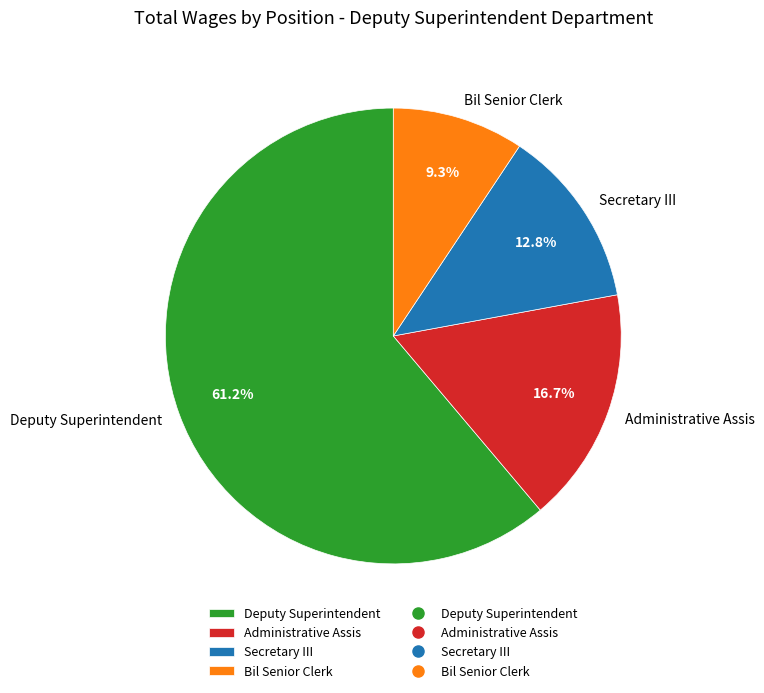

Is the sum of Secretary III and Bil Senior Clerk greater than half?

No